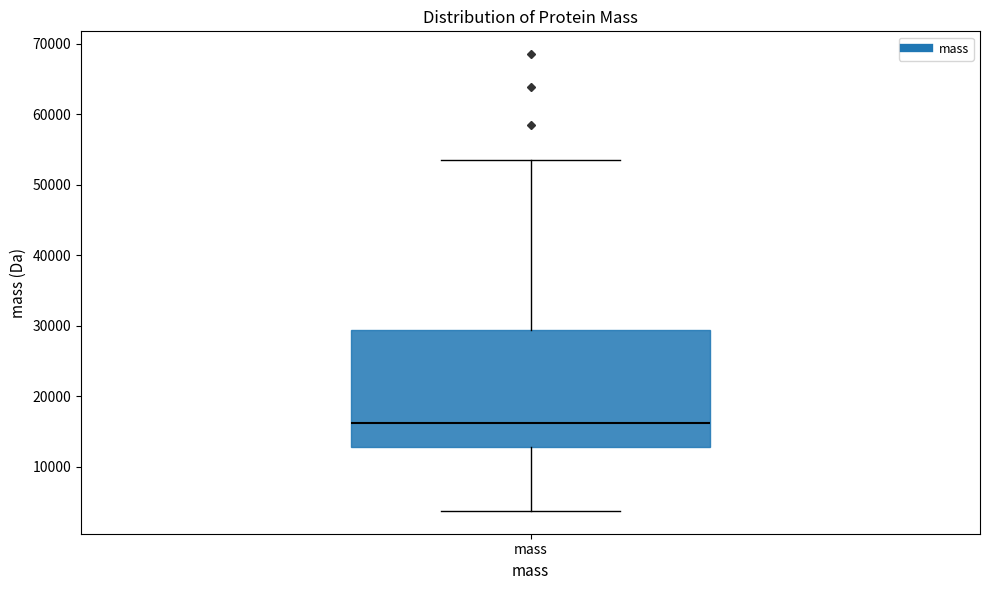

Where is the upper edge of the box for mass on the y-axis? The values are not printed on the chart, so give them approximately, as read against the axis.

29000